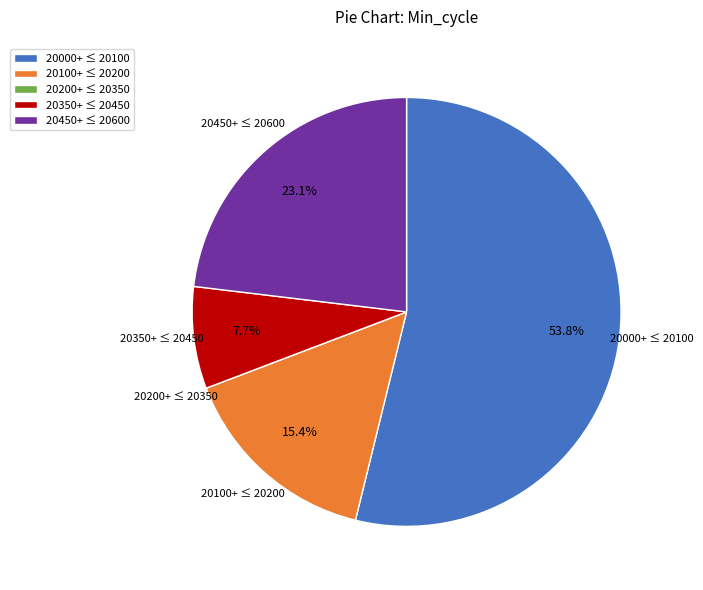

Does any single category account for the majority?

Yes